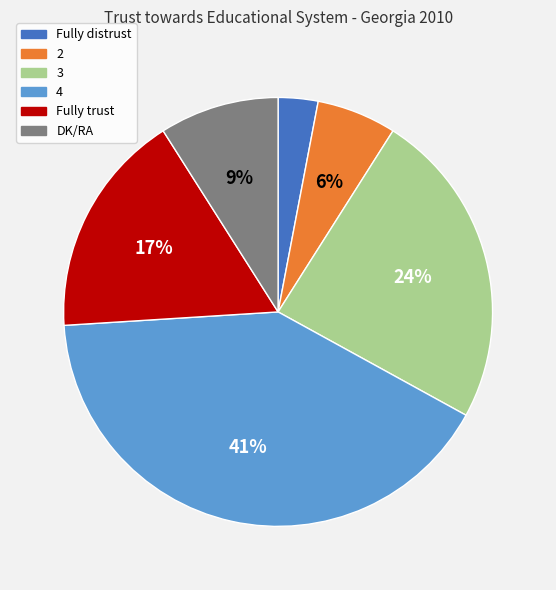

Does any single category account for the majority?

No